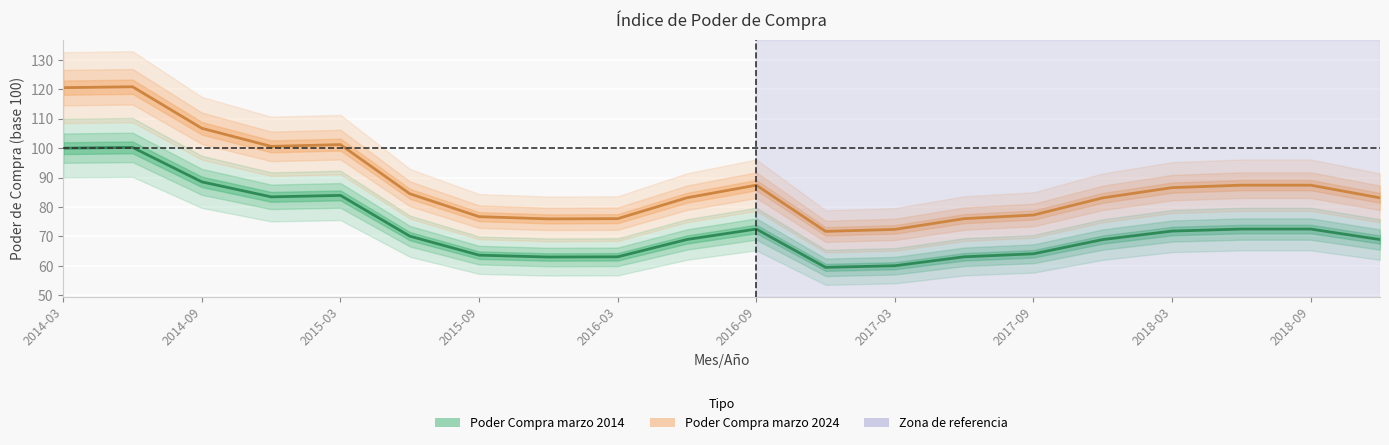

The value of Poder Compra marzo 2024 at 2014-12 is 100.6. True or false?

True